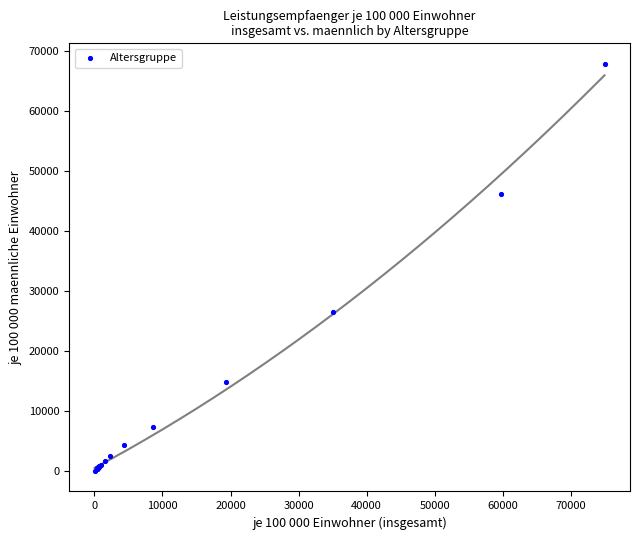

What Y value in the scatter plot is closest to 33956?

26491.1